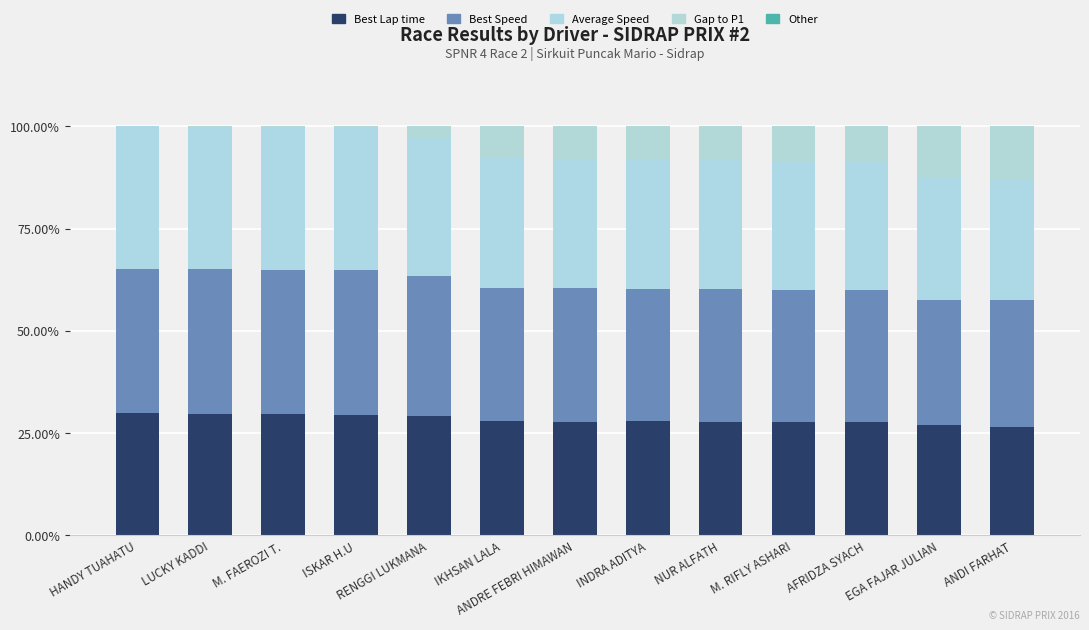

Are the bars horizontal?

No